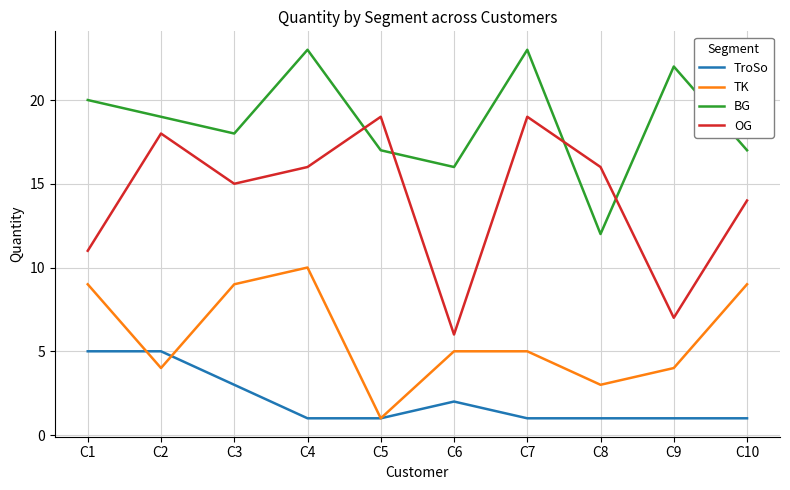

What is the average value of the OG series?

14